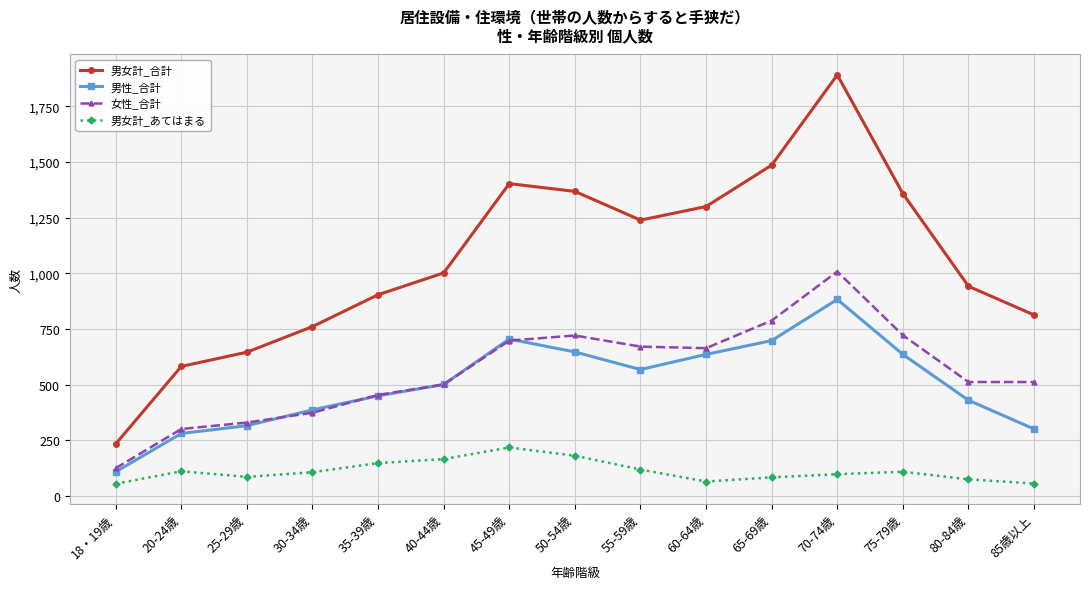

What is the label of the 11th point from the left?

65-69歳